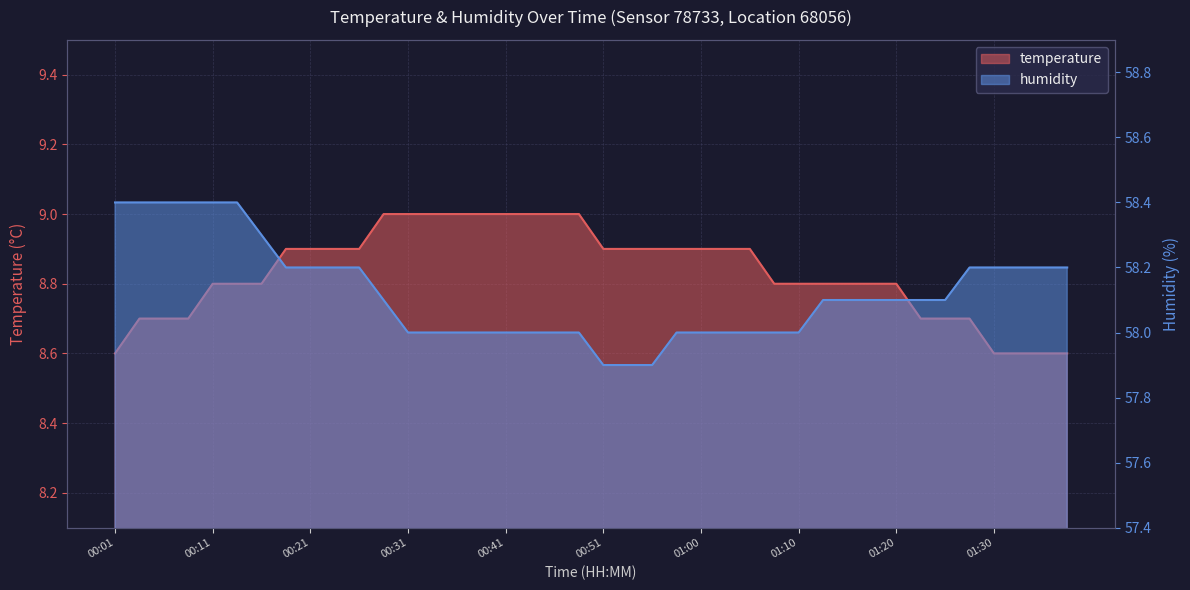

What value does the temperature series have at 00:28?

9.0